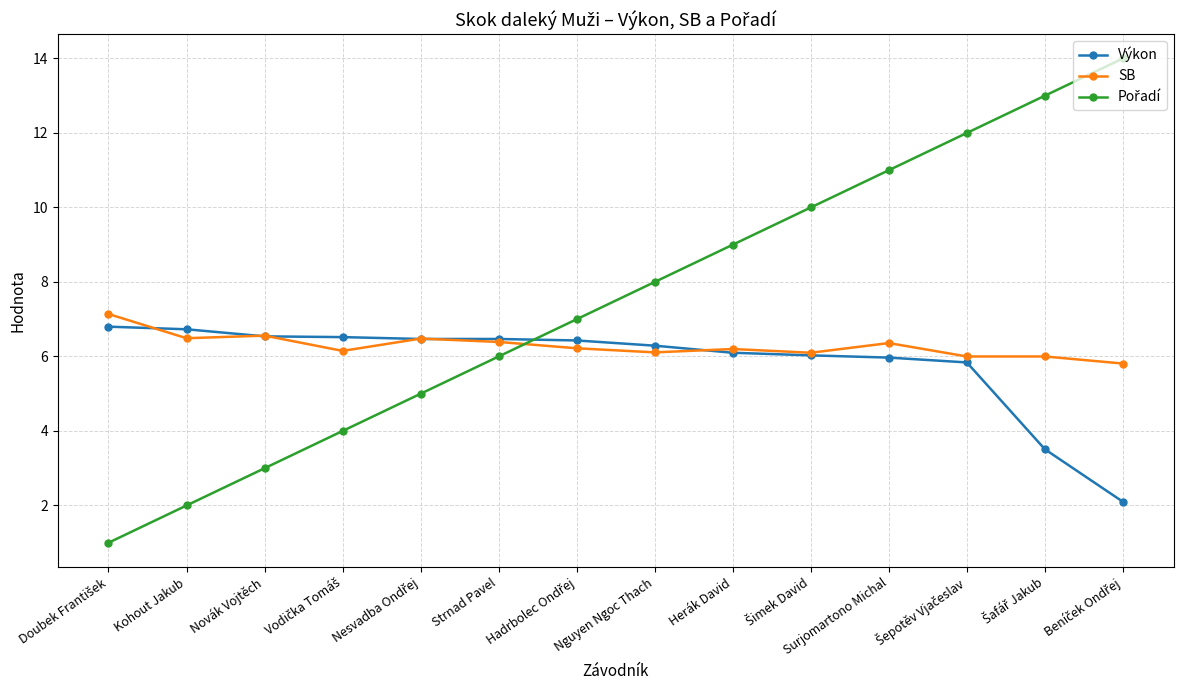

What is the sum of the Výkon values at Surjomartono Michal and Novák Vojtěch?

12.5